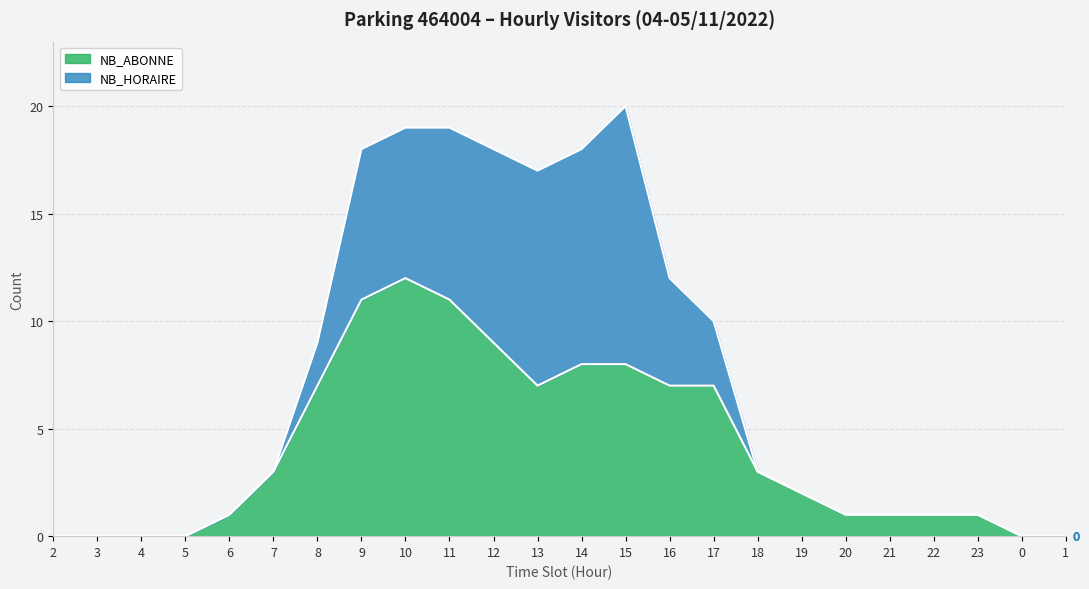

How many lines are shown in the chart?

2